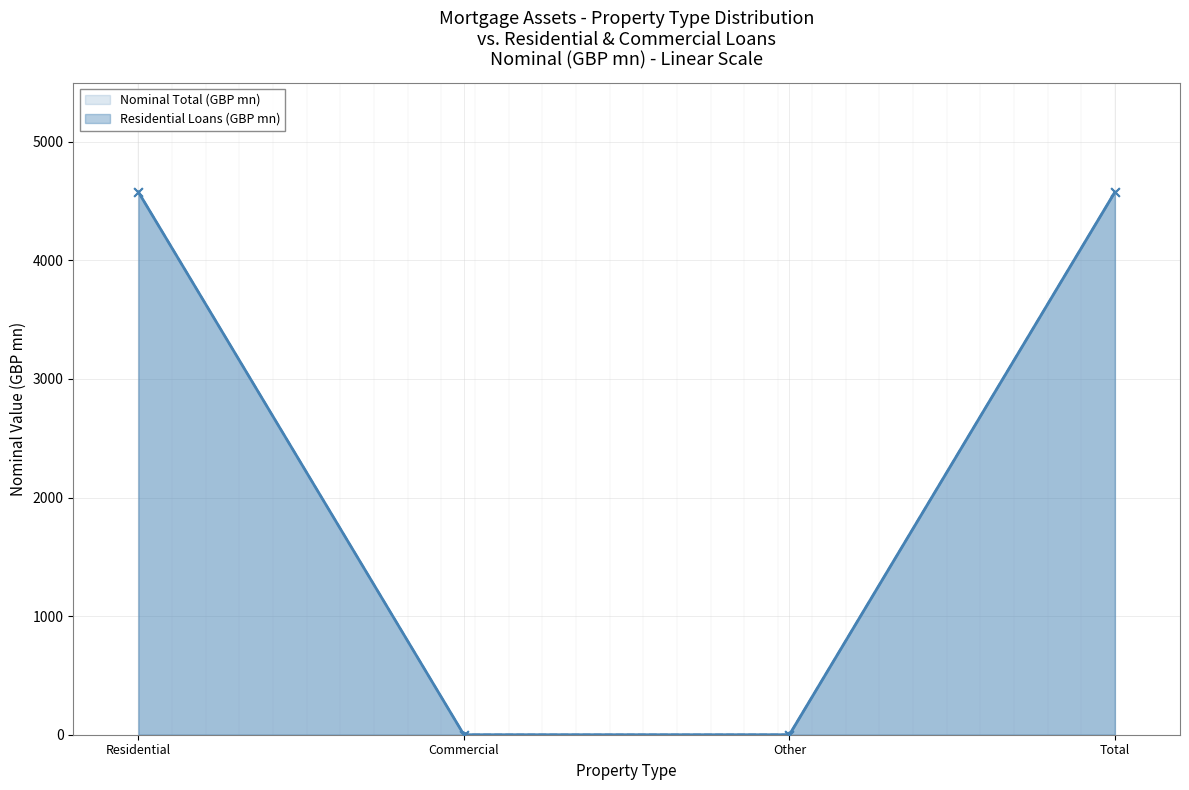

Approximately how many times larger is the value at Residential compared to Total?

1.0